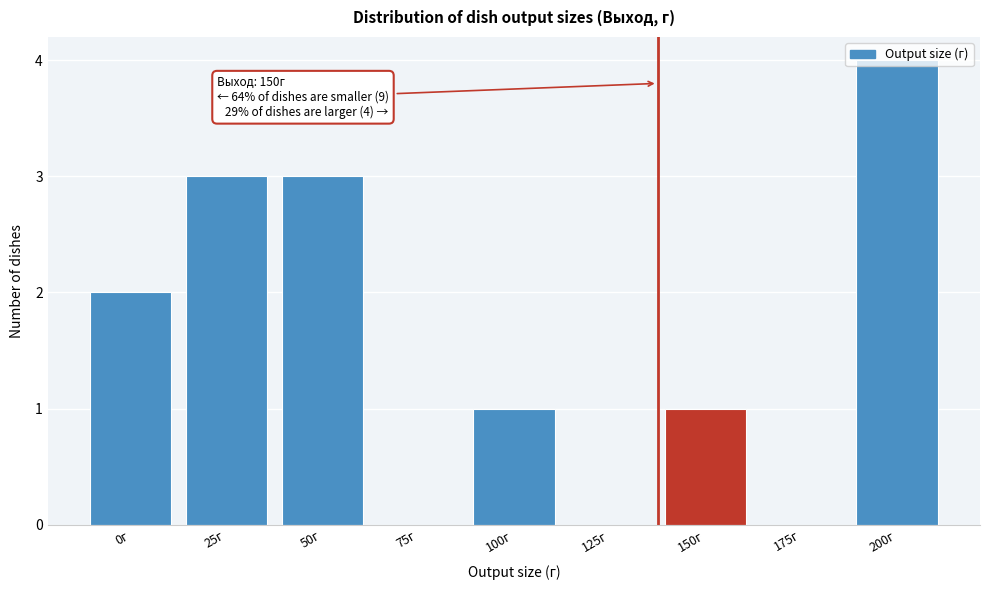

Which has a higher value, 100г or 0г?

0г